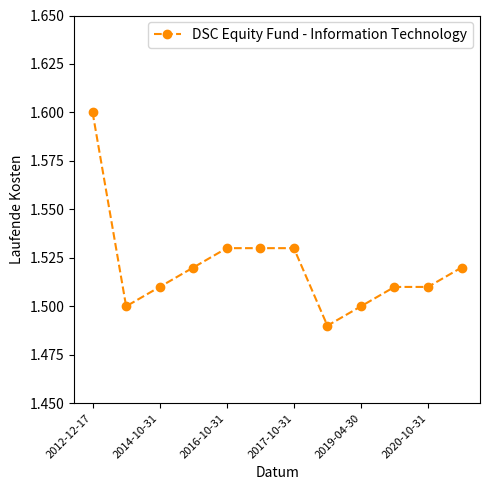

How many values are between 1 and 2?

12